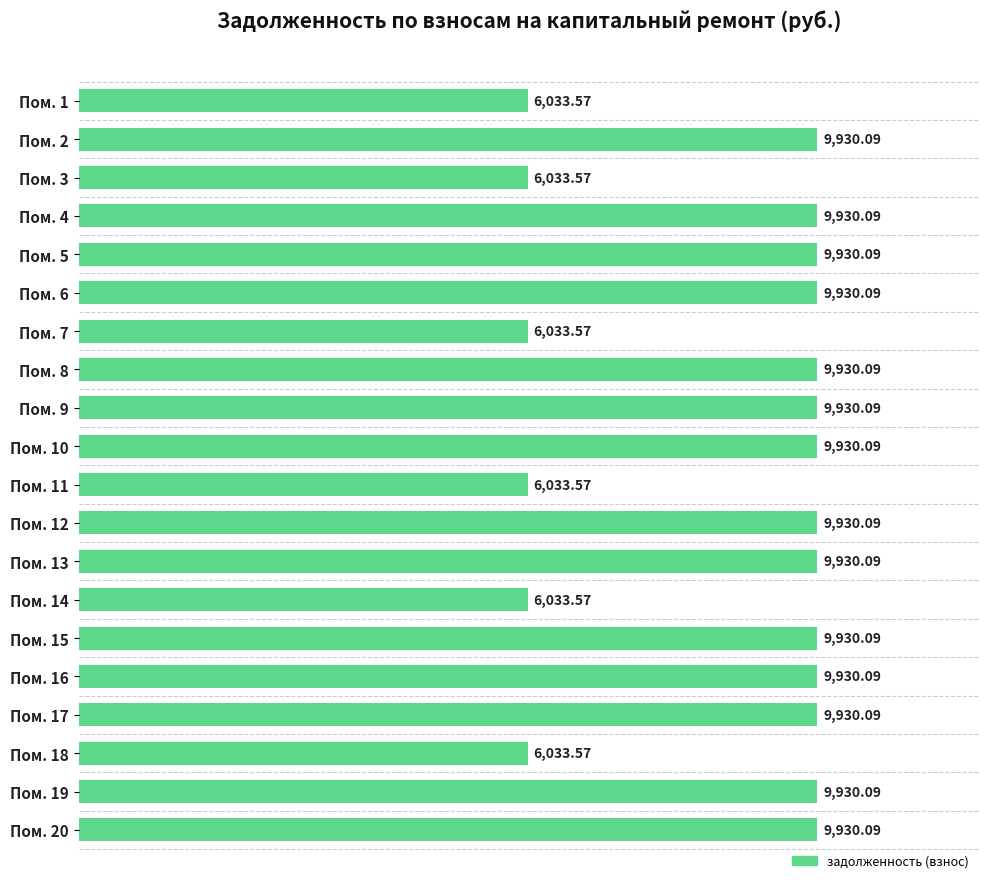

What is the sum of the values at Пом. 20 and Пом. 1?

15963.7